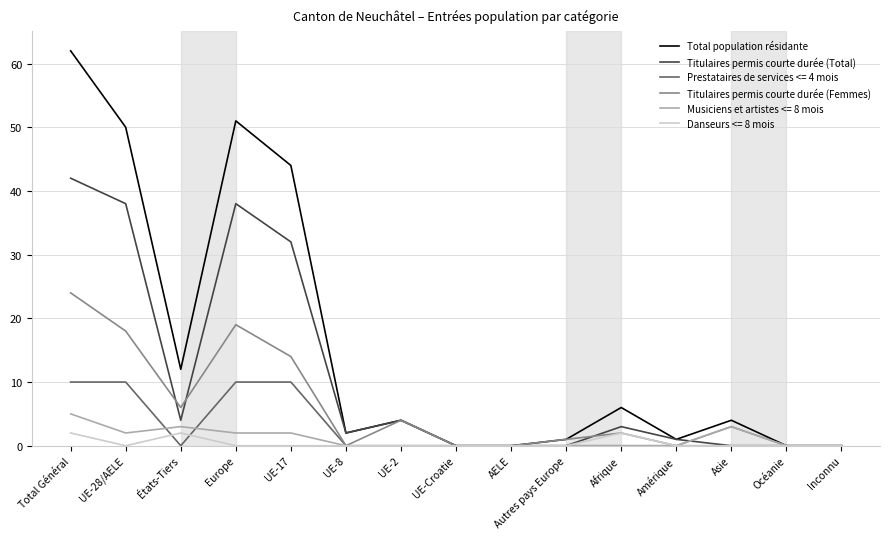

At which label is Total population résidante closest to 31?

UE-17